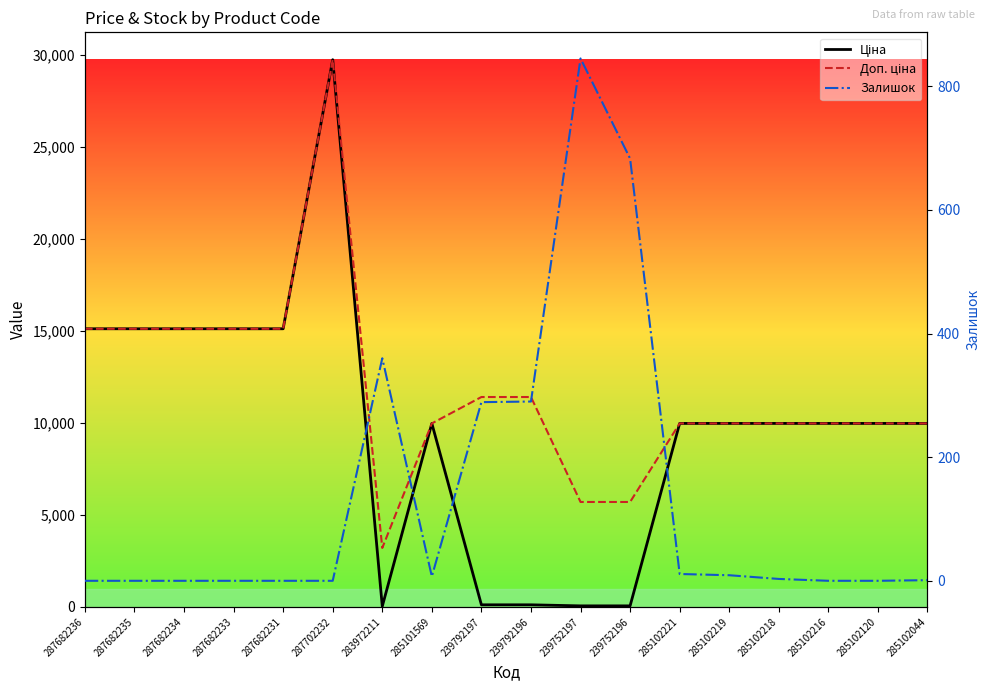

True or false: Залишок and Доп. ціна intersect in this chart.

False